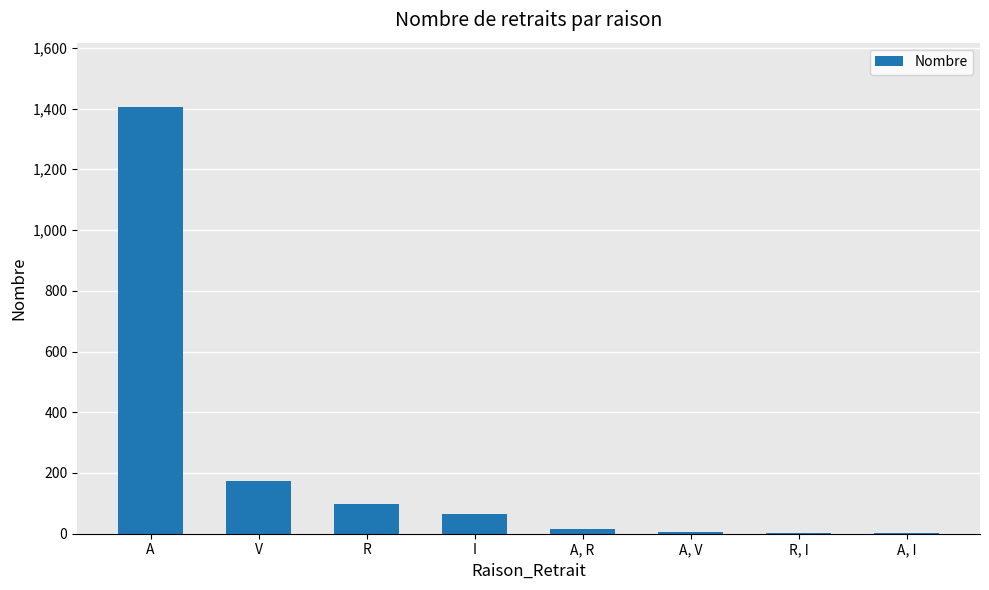

At which category does the chart reach its peak across all series?

A